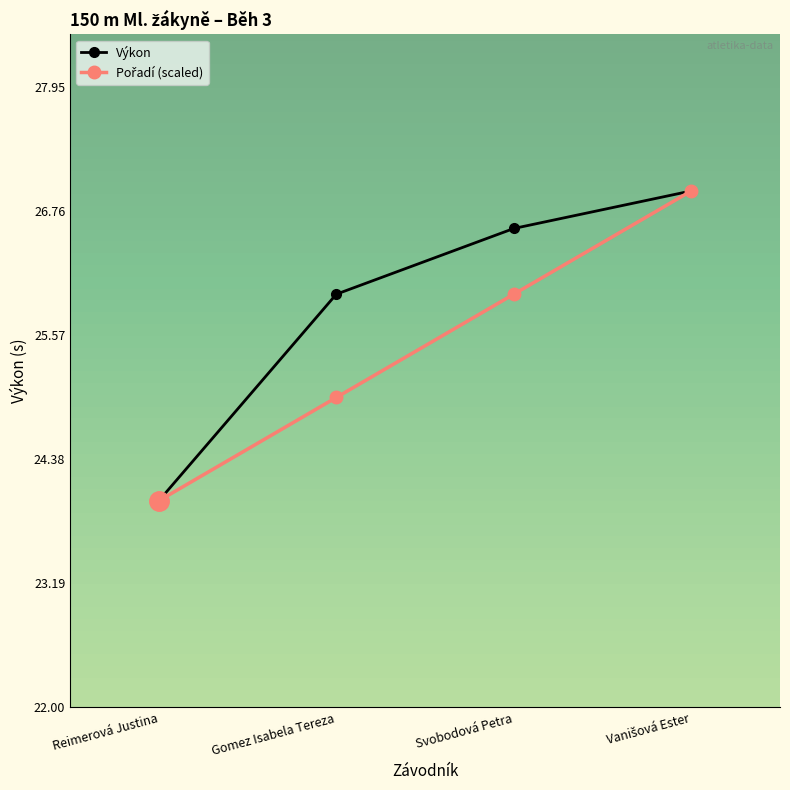

True or false: Výkon has more than 0 interior local peaks.

False